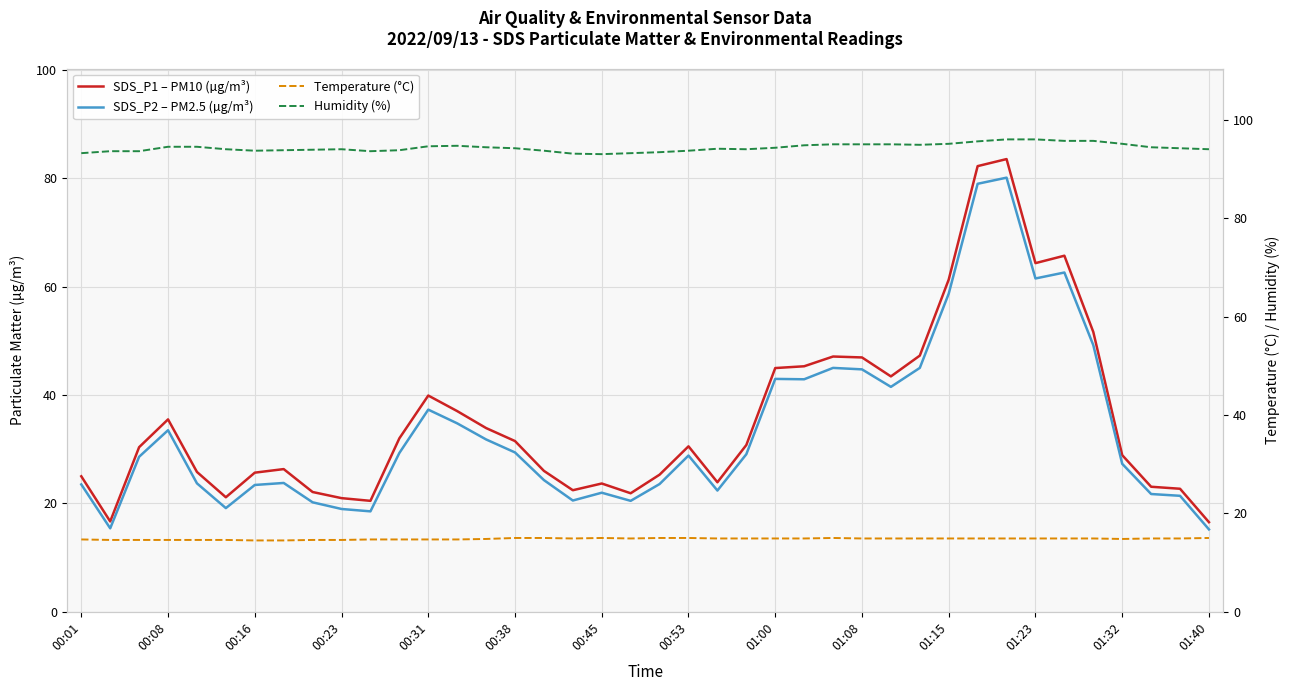

What is the minimum value for SDS_P2 – PM2.5 (µg/m³)?

15.2